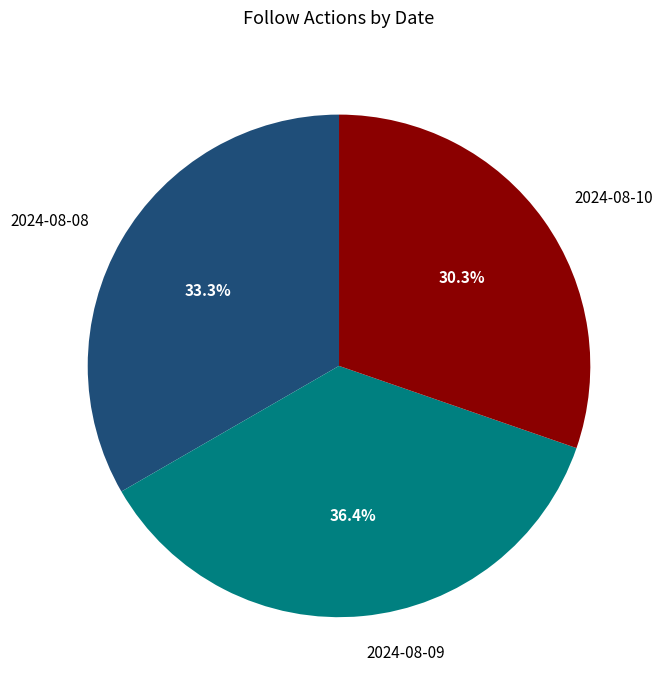

Approximately how many times larger is the value at 2024-08-08 compared to 2024-08-09?

0.9